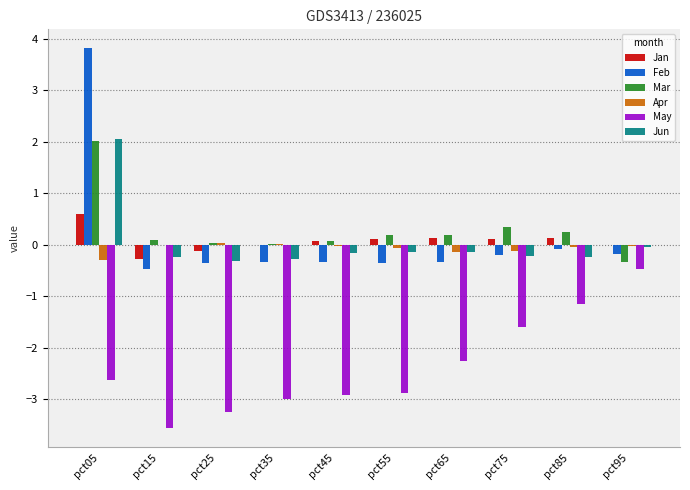

What is the sum of all Apr values?

-0.7